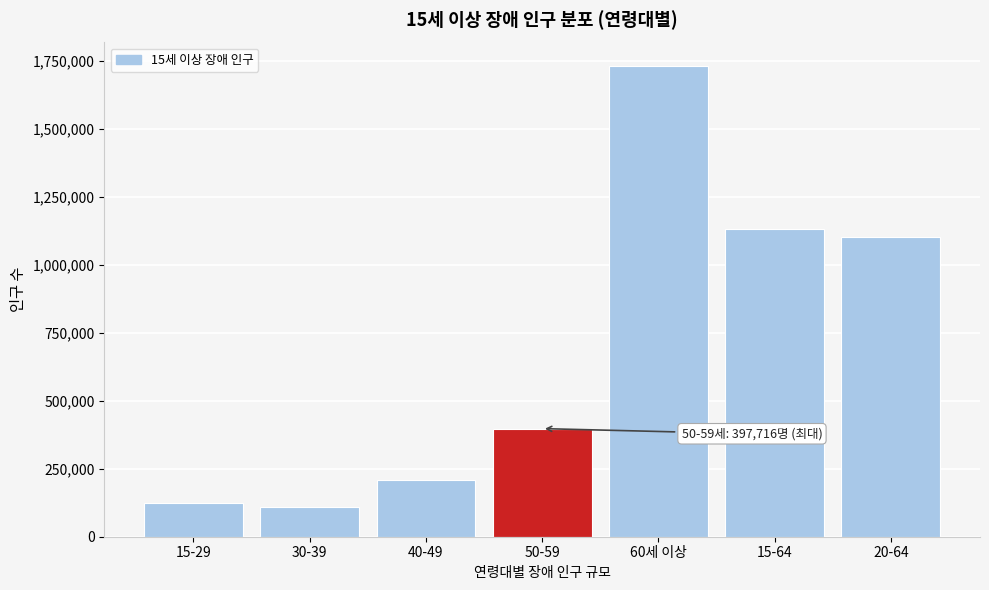

Reading left to right, what are all the values shown in this chart?

125643	109676	209775	397716	1731588	1133399	1101911